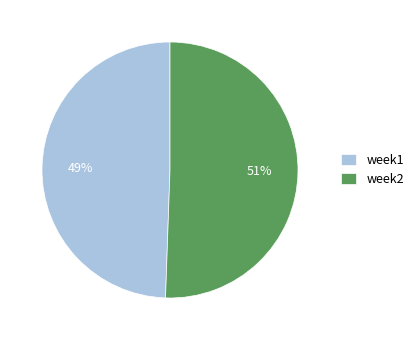

To the nearest percent, what is the combined percentage of week2 and week1?

100%